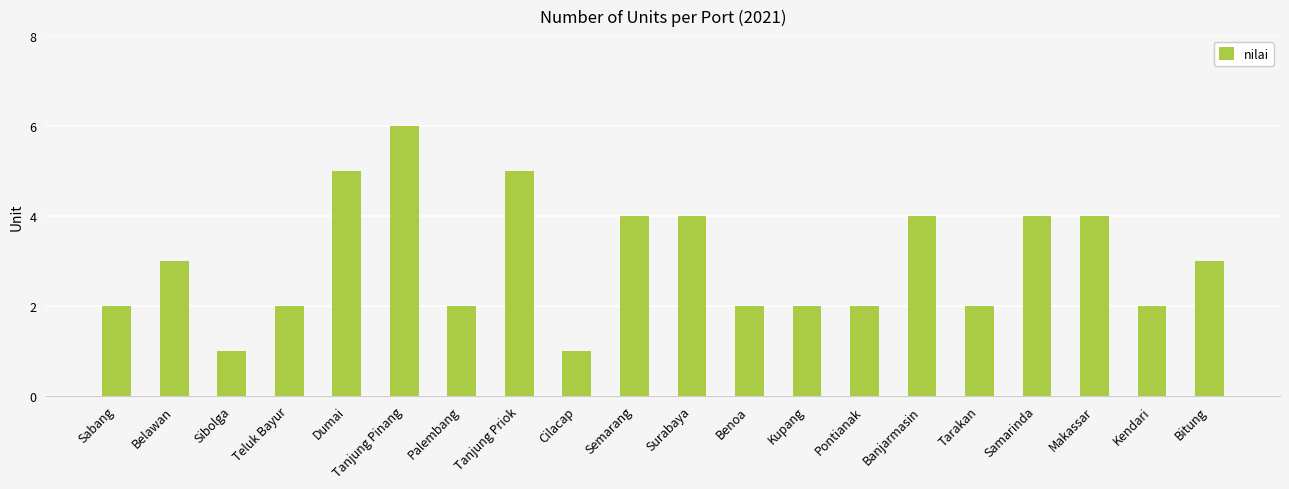

Is it true that the value at Banjarmasin is 4?

True